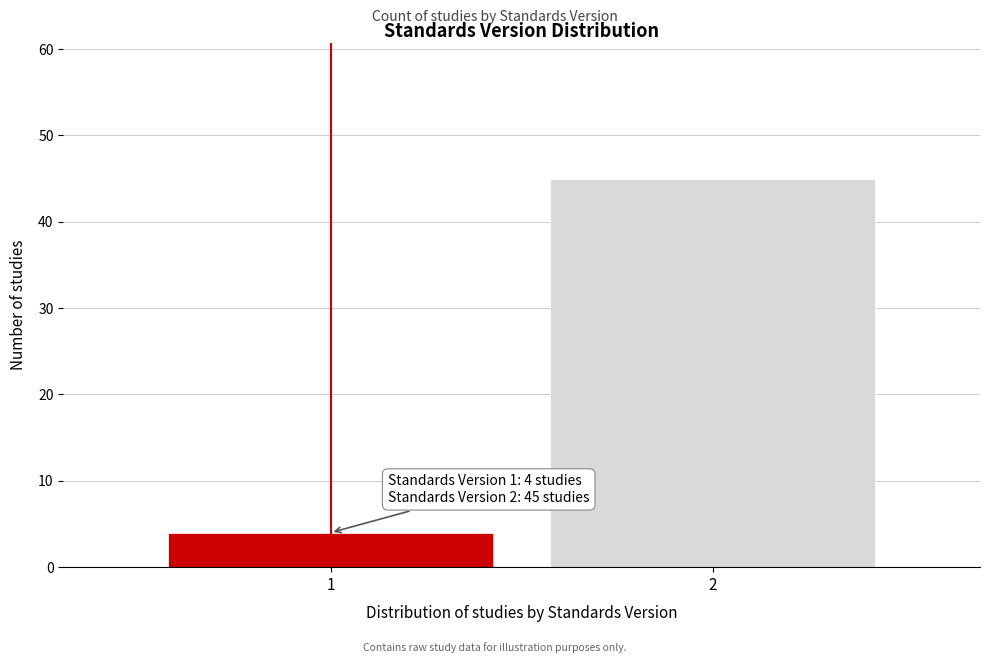

Reading left to right, transcribe all the data shown in this chart.

4	45